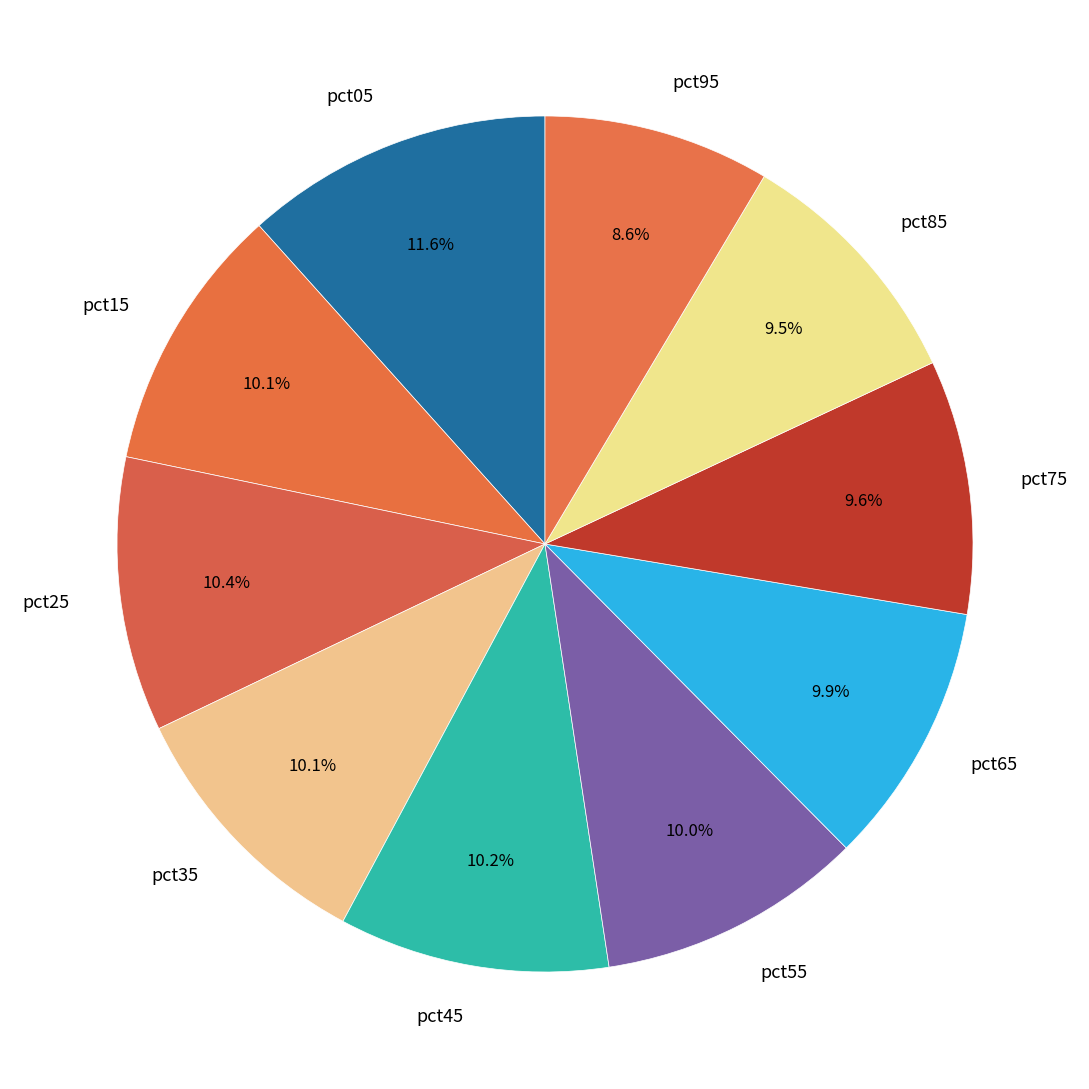

Which slice is the largest?

pct05